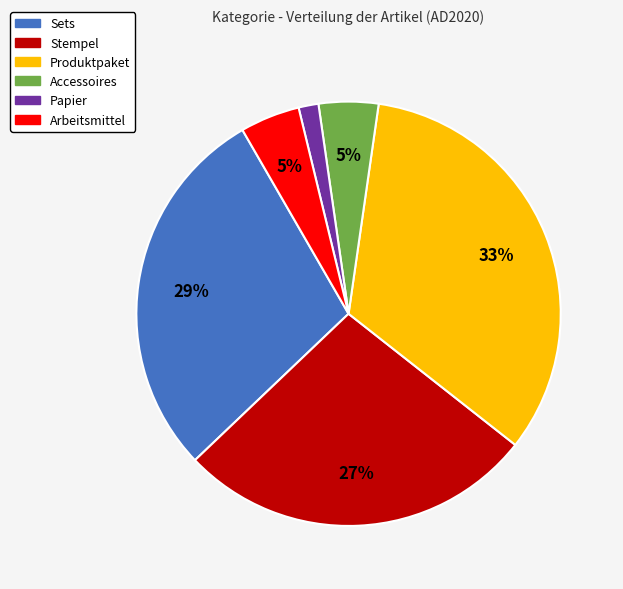

Is there a majority slice in this chart?

No